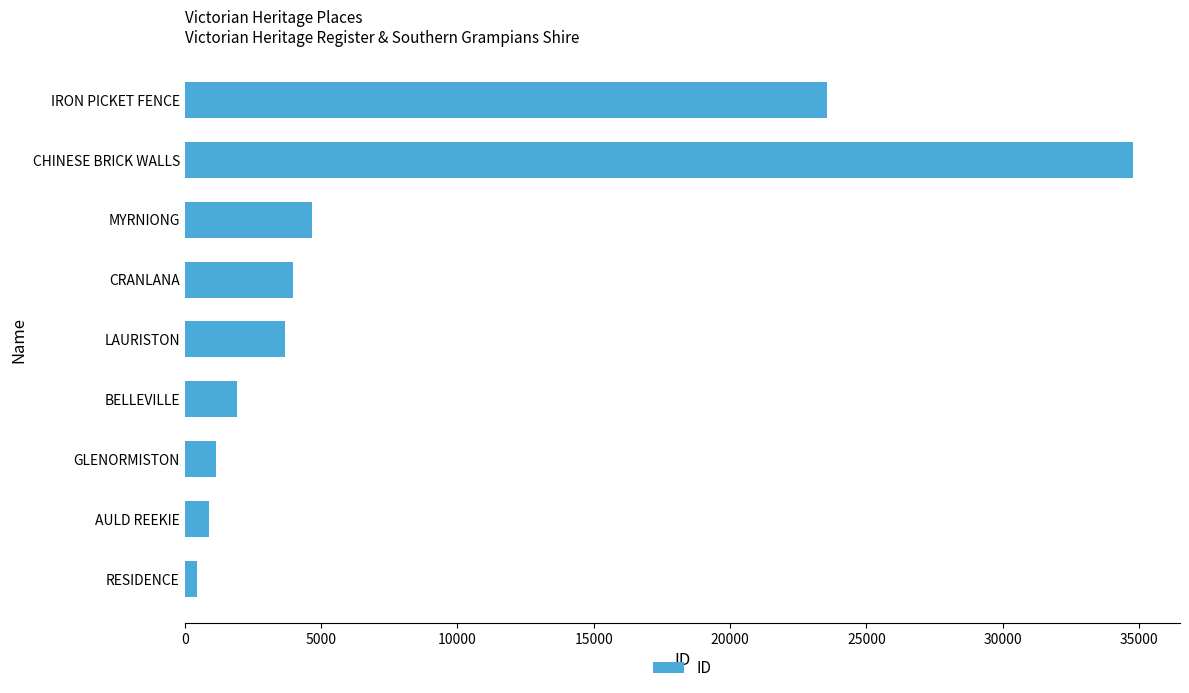

What is the change in value from BELLEVILLE to CRANLANA?

+2031